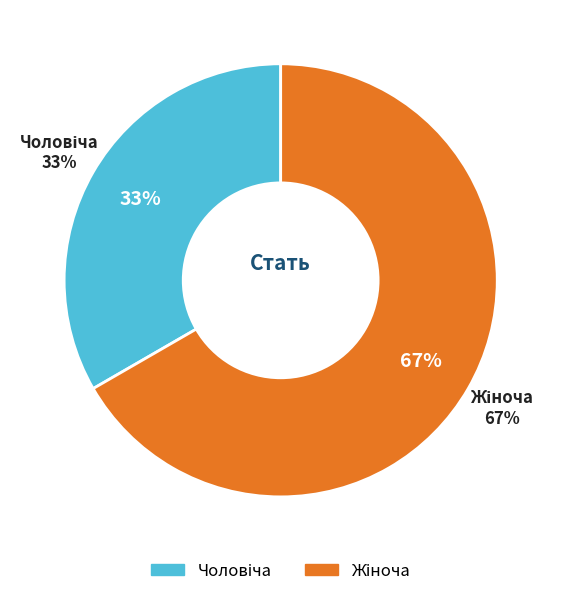

The Чоловіча slice represents 33% of the pie. True or false?

True